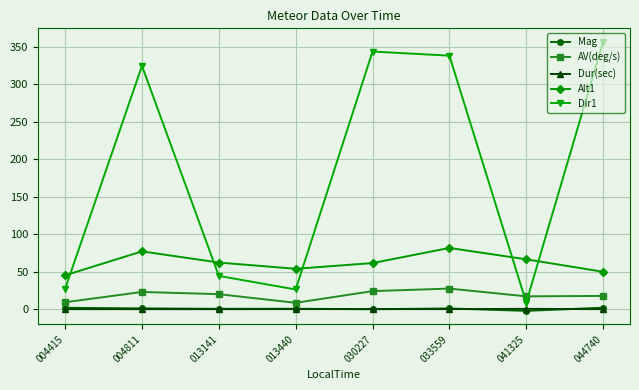

True or false: Mag and AV(deg/s) cross at least once.

False